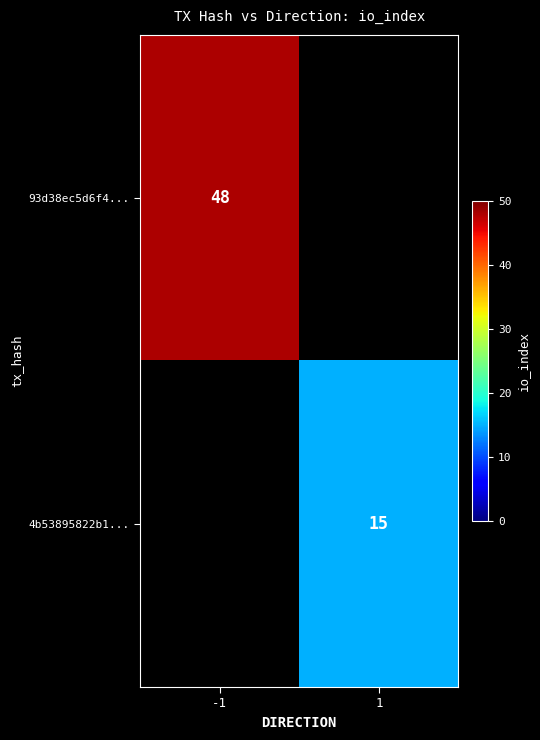

The 93d38ec5d6f4... series shows 48 at -1. True or false?

True